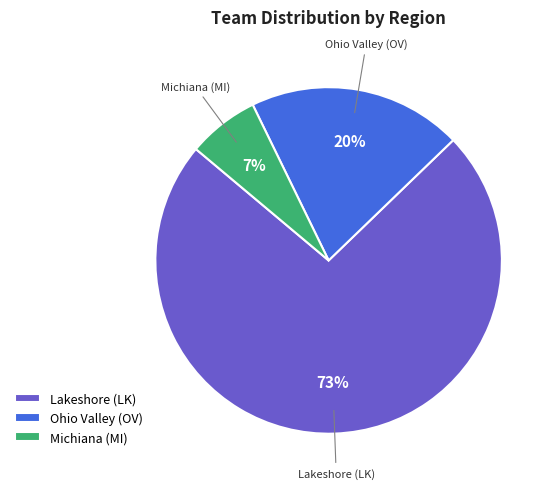

To the nearest percent, what is the combined percentage of Ohio Valley (OV) and Lakeshore (LK)?

93%